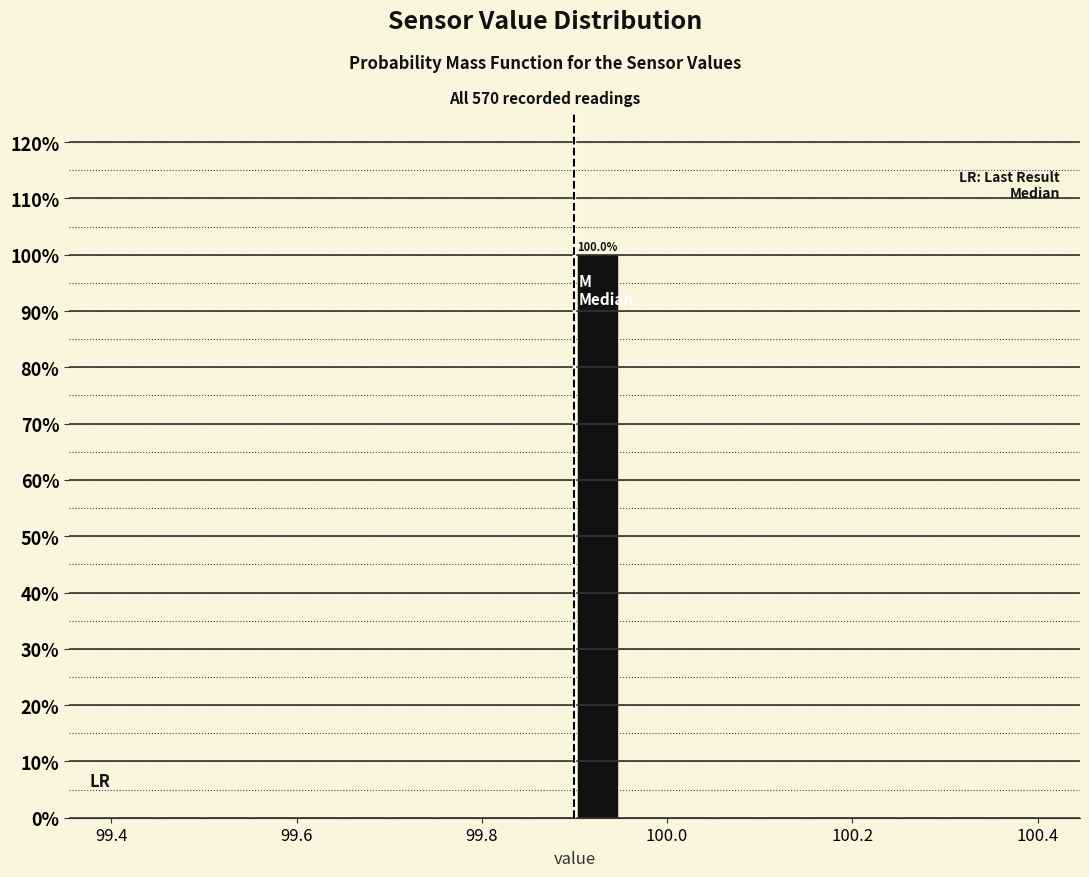

Read against the x-axis, roughly where is the centre of the tallest bar?

99.92